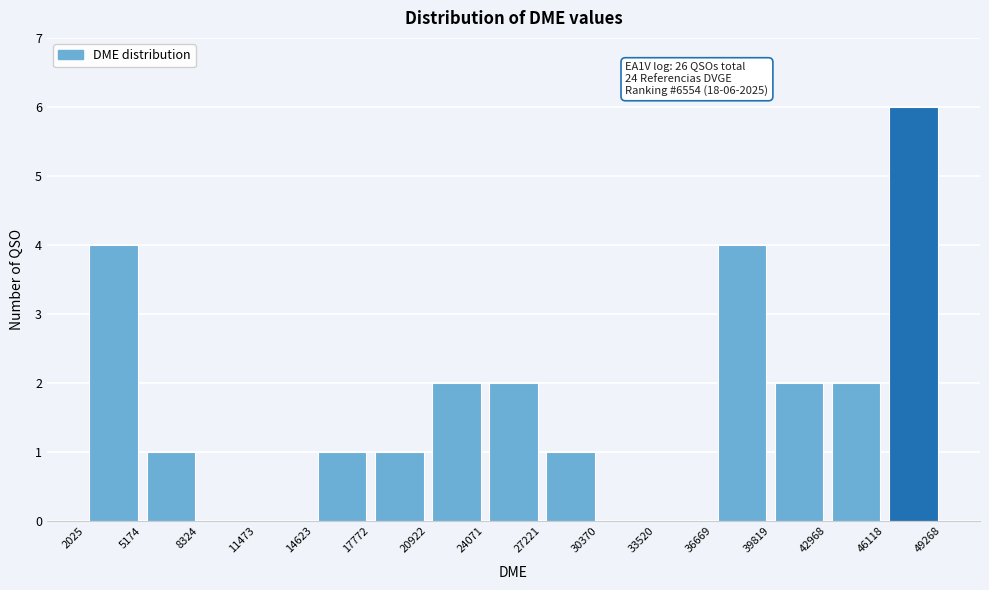

Which range on the x-axis has the tallest bar?

46118 to 49268